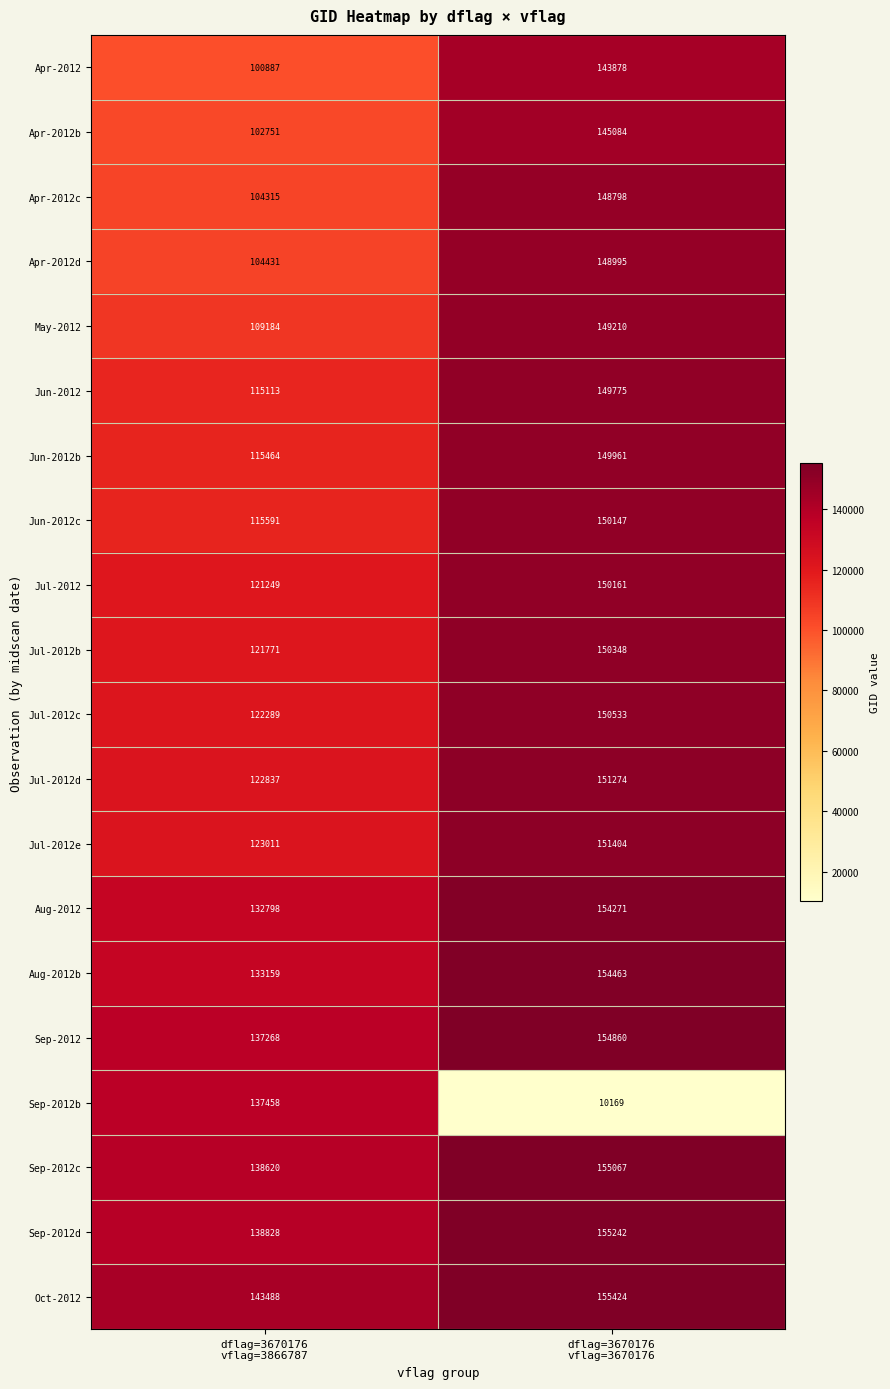

What is the difference between the highest and lowest values at dflag=3670176
vflag=3866787?

42601